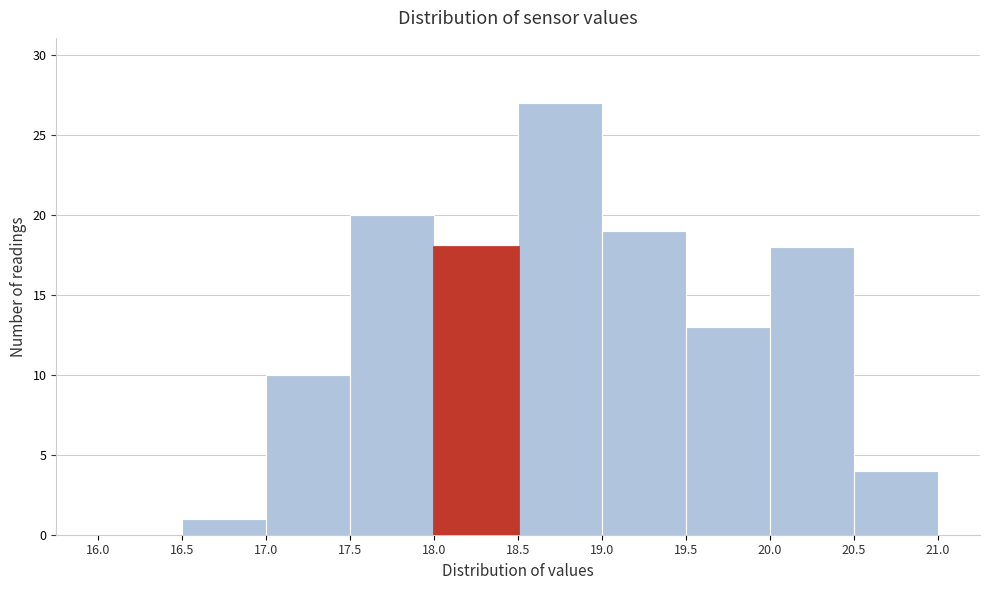

How tall is the bar that spans 19.5 to 20.0 on the x-axis? The values are not printed on the chart, so give them approximately, as read against the axis.

13